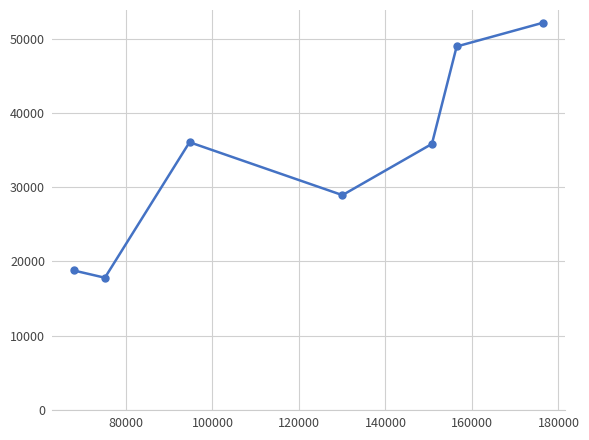

How many categories are shown in the chart?

7